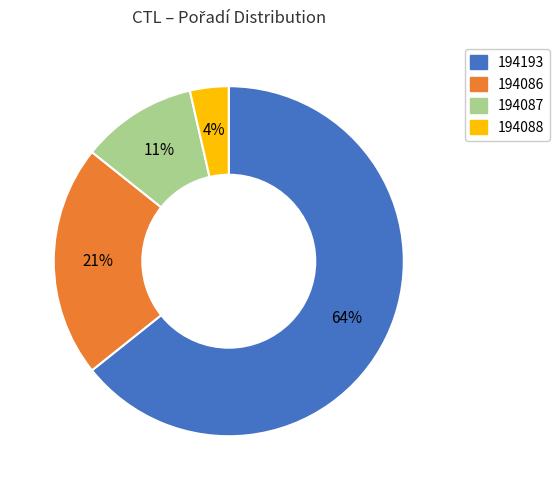

Is 194193 the majority of the pie?

Yes